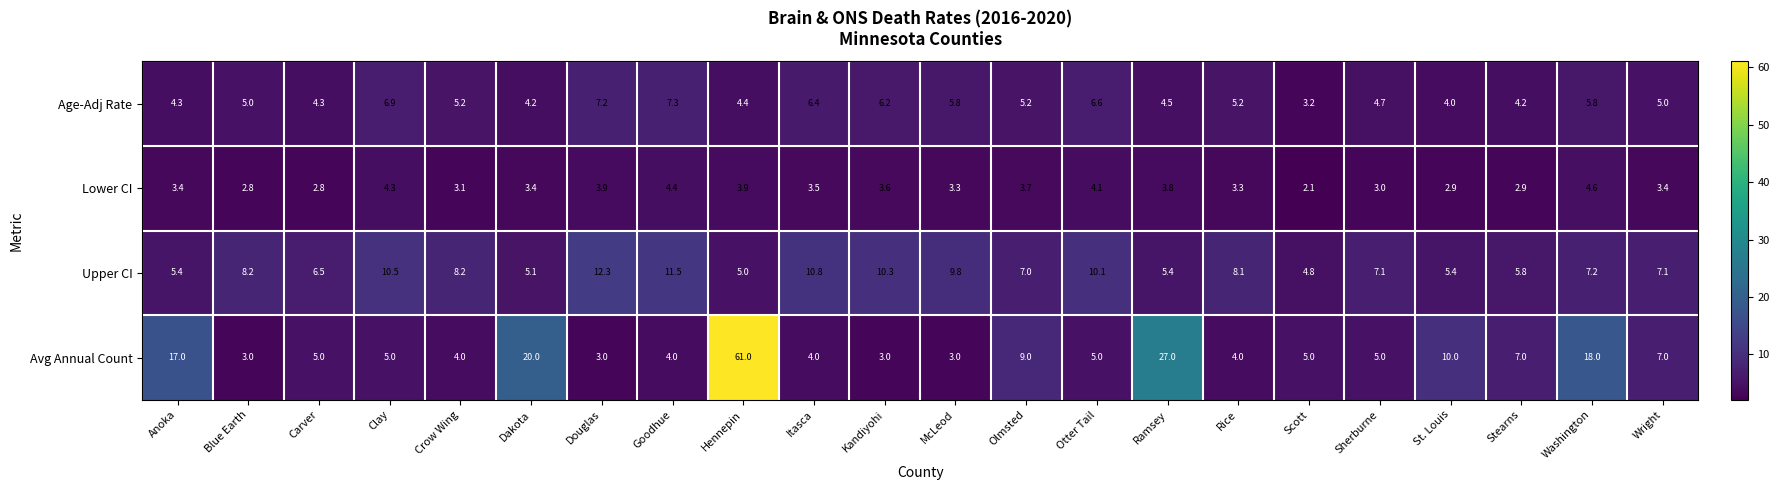

What is the difference between the highest and lowest values at Blue Earth?

5.4